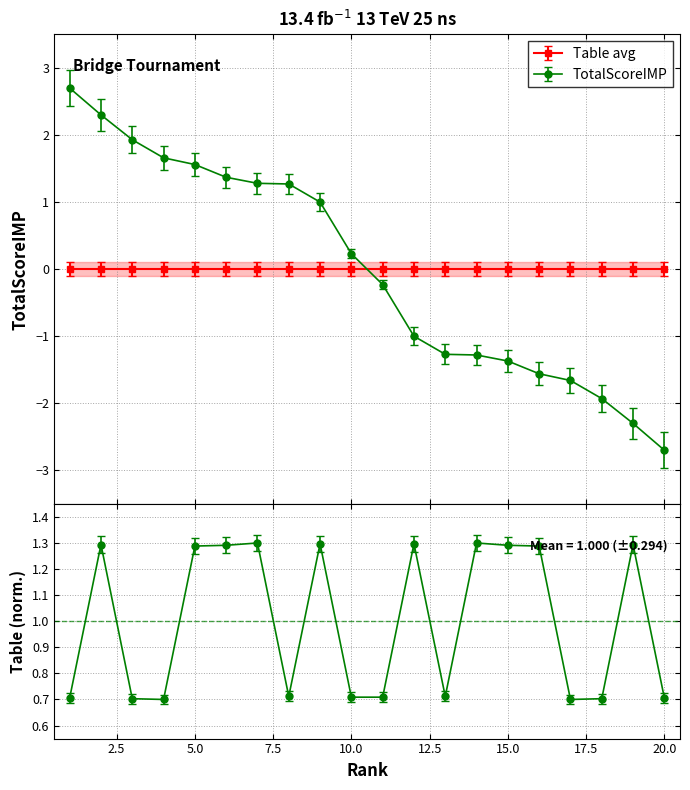

Reading left to right, extract all data points from this chart.

TotalScoreIMP: 2.7	2.3	1.9	1.7	1.6	1.4	1.3	1.3	1.0	0.2	-0.2	-1.0	-1.3	-1.3	-1.4	-1.6	-1.7	-1.9	-2.3	-2.7
Table: 0.7	1.3	0.7	0.7	1.3	1.3	1.3	0.7	1.3	0.7	0.7	1.3	0.7	1.3	1.3	1.3	0.7	0.7	1.3	0.7